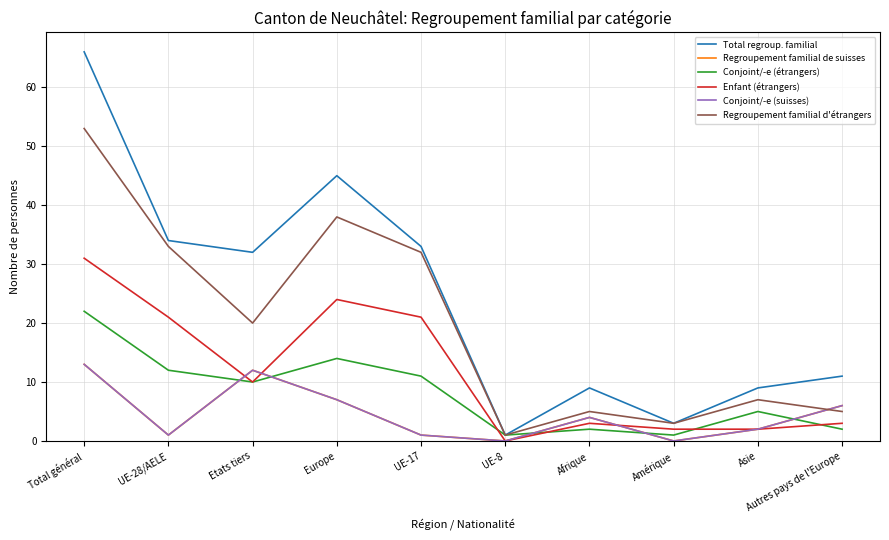

Does the chart have visible grid lines?

Yes